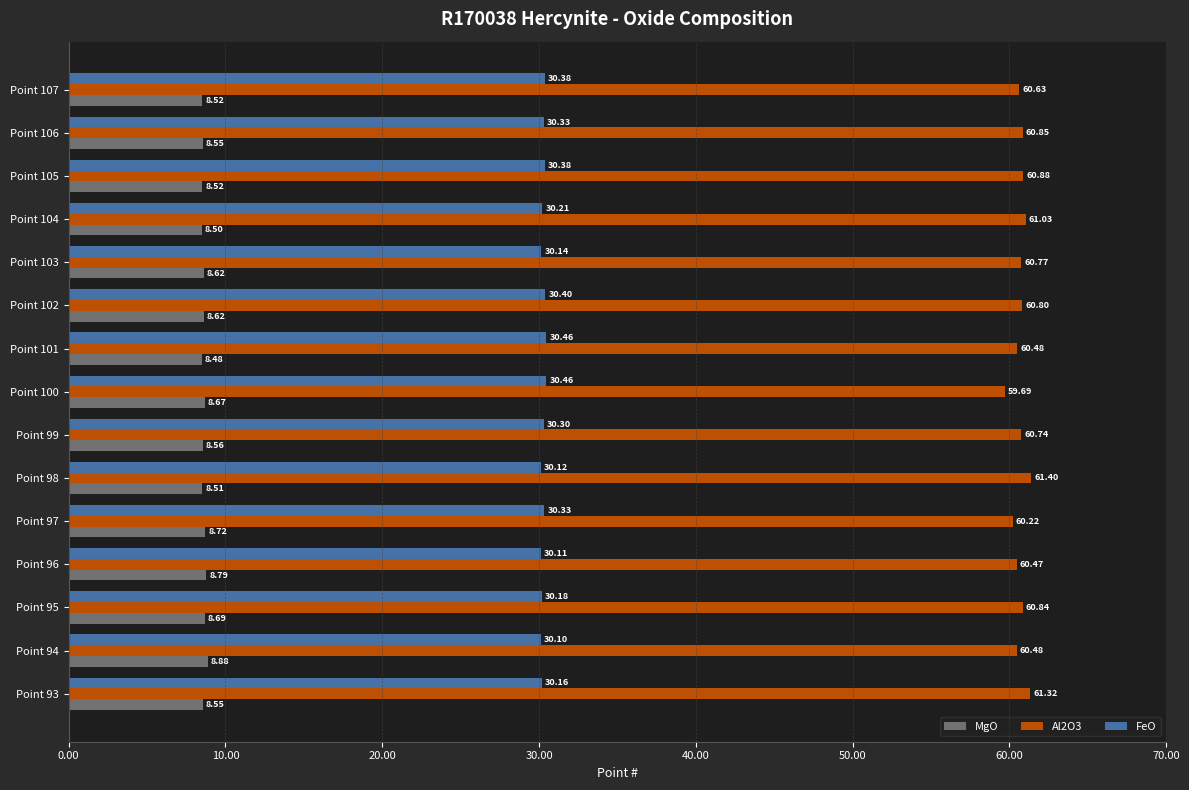

What is the spread (max minus min) of values at Point 99?

52.2